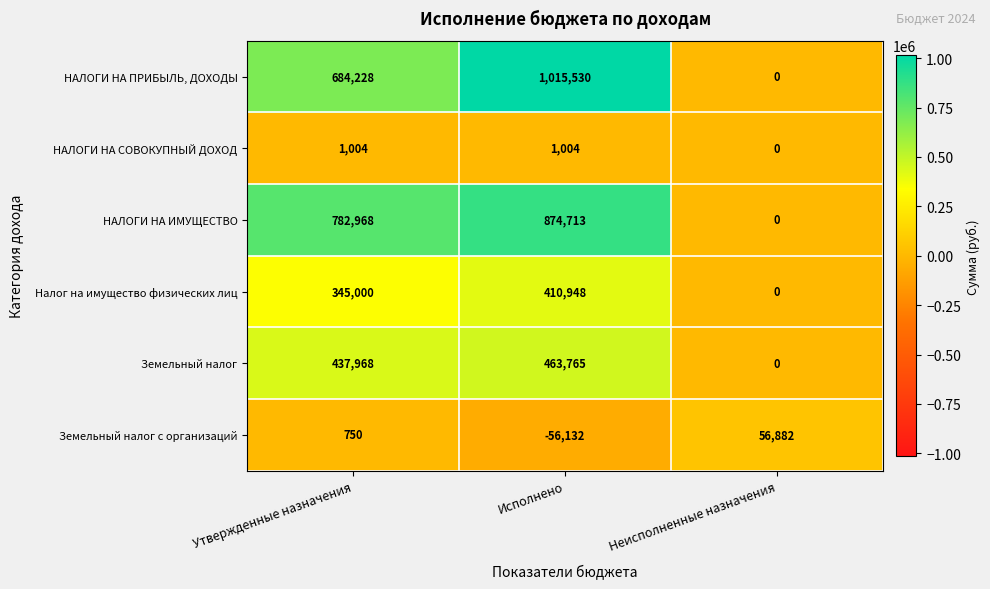

Between Исполнено and Неисполненные назначения, which series saw the biggest shift?

НАЛОГИ НА ПРИБЫЛЬ, ДОХОДЫ